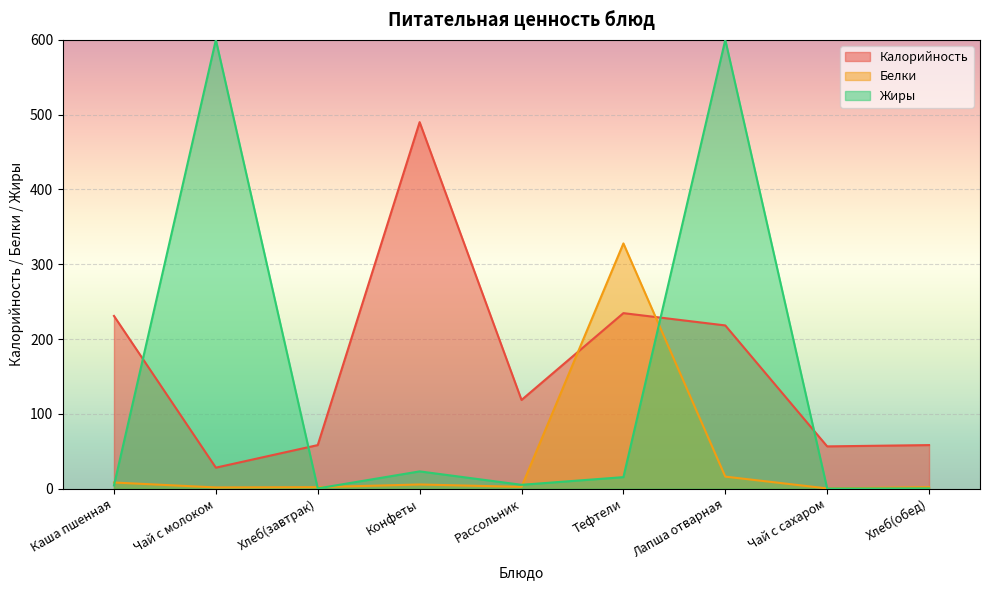

What is the difference between the maximum and minimum values in the Белки series?

327.6